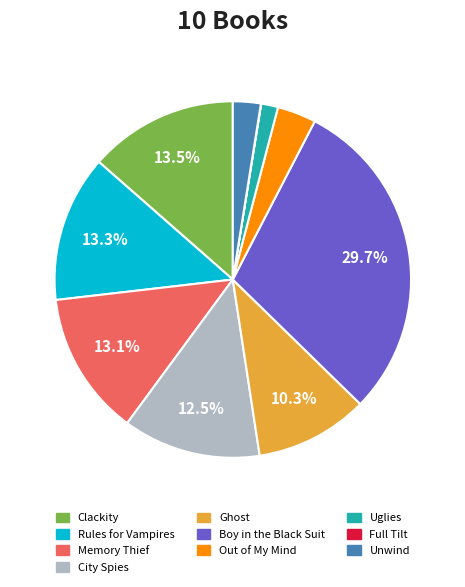

Which has a higher value, Ghost or Boy in the Black Suit?

Boy in the Black Suit